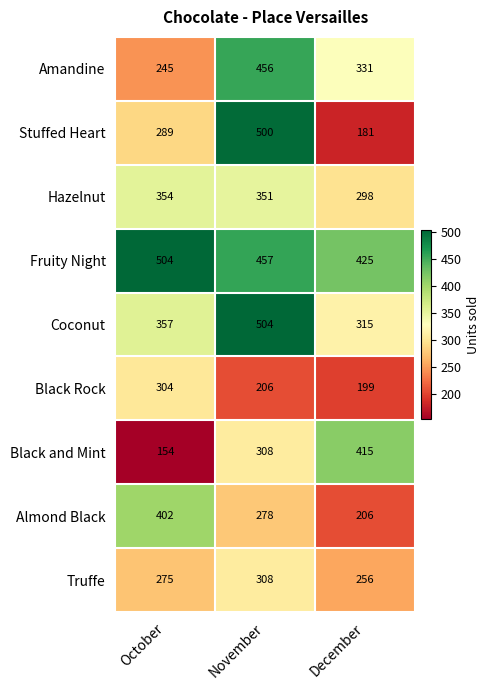

Reading left to right, transcribe all the data shown in this chart.

Amandine: October=245	November=456	December=331
Stuffed Heart: October=289	November=500	December=181
Hazelnut: October=354	November=351	December=298
Fruity Night: October=504	November=457	December=425
Coconut: October=357	November=504	December=315
Black Rock: October=304	November=206	December=199
Black and Mint: October=154	November=308	December=415
Almond Black: October=402	November=278	December=206
Truffe: October=275	November=308	December=256